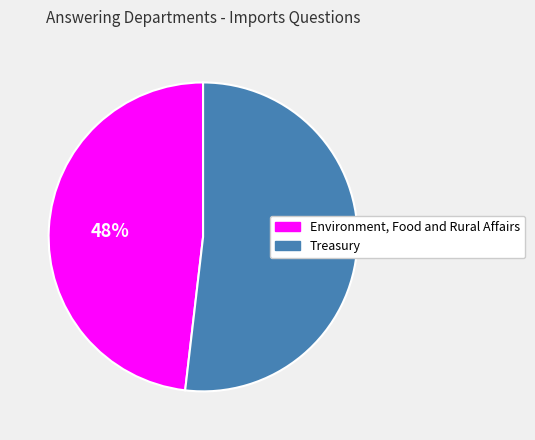

Do Environment, Food and Rural Affairs and Treasury together represent more than half of the pie?

Yes